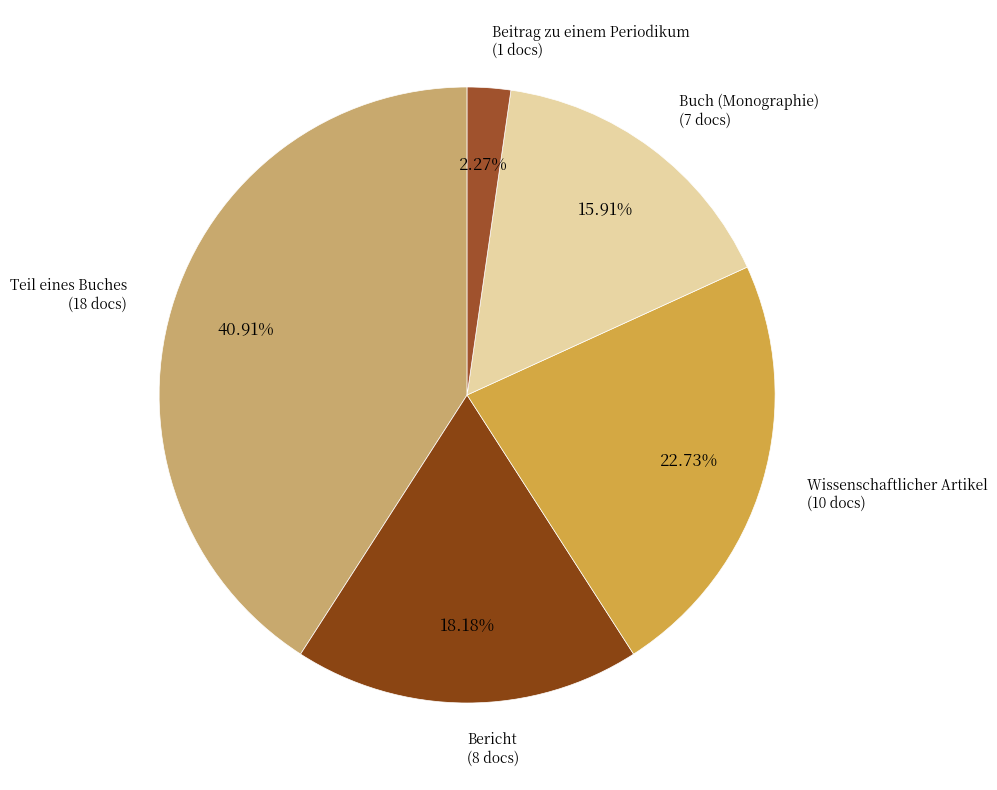

Count the number of slices in the pie.

5